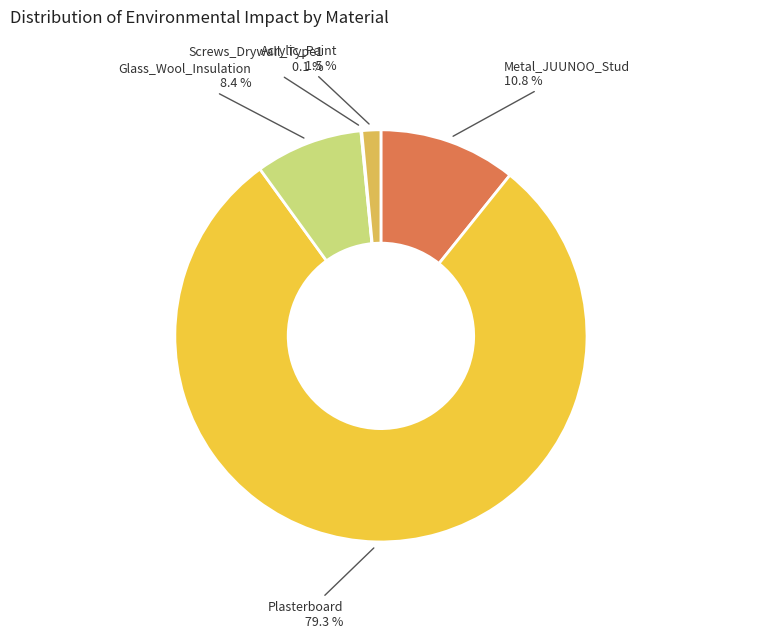

Which category has the biggest portion of the pie?

Plasterboard